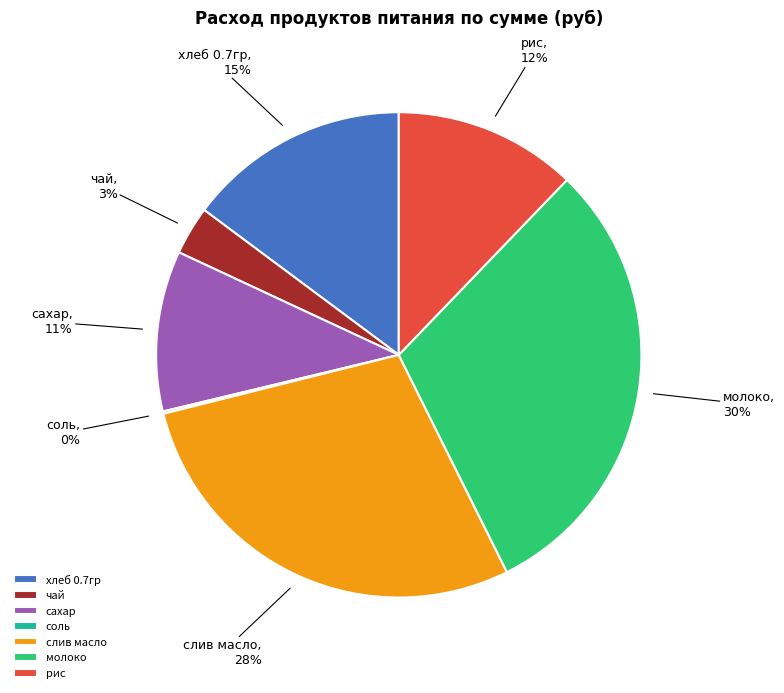

What is the largest slice in the pie chart?

молоко